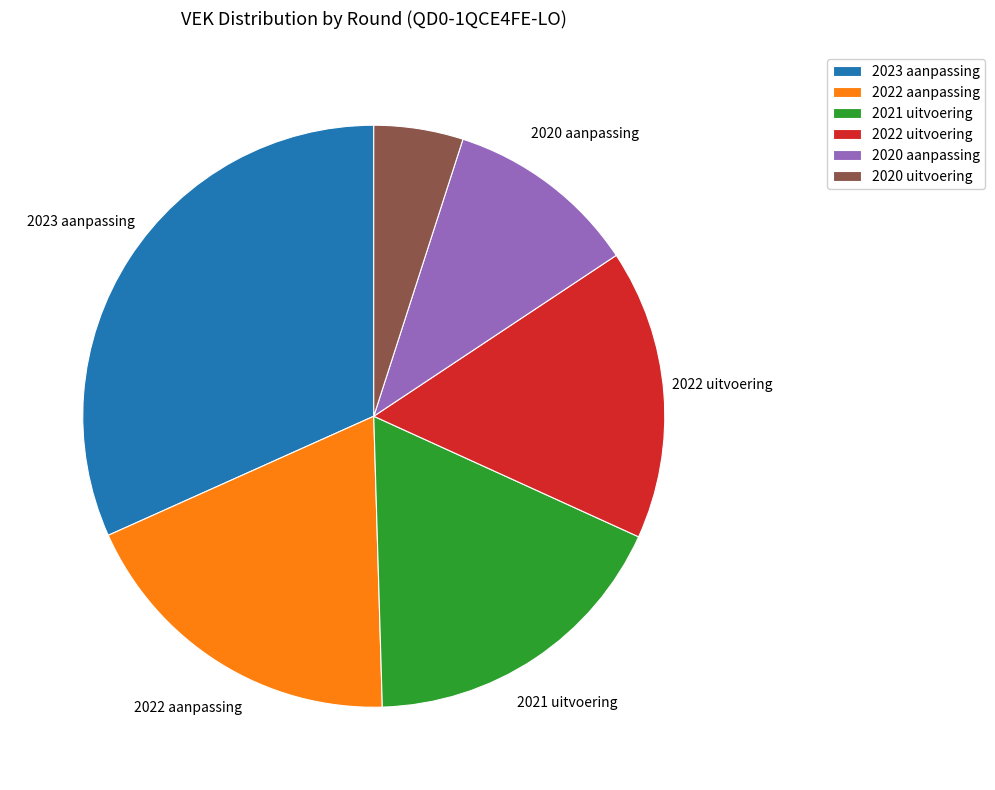

Approximately how many times larger is the value at 2023 aanpassing compared to 2020 aanpassing?

3.0